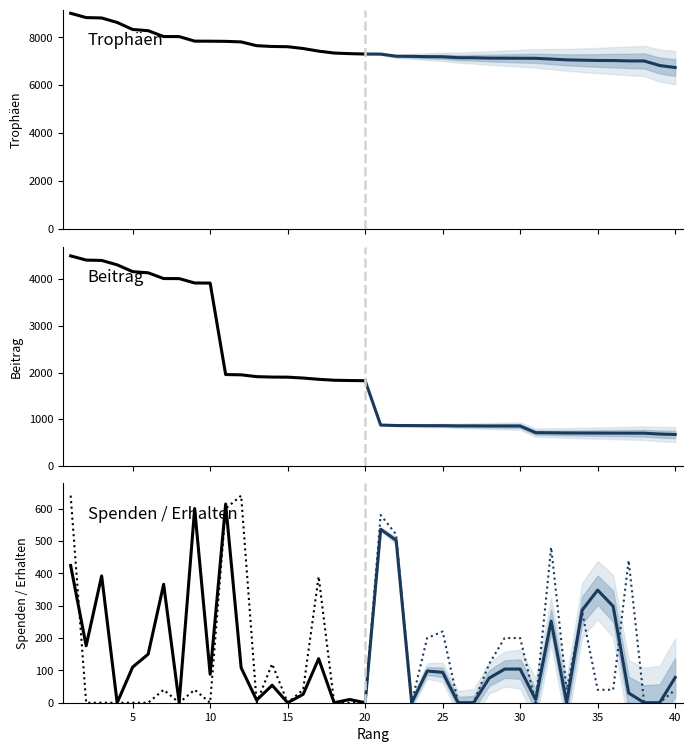

At which category is the sum across all series the highest?

1